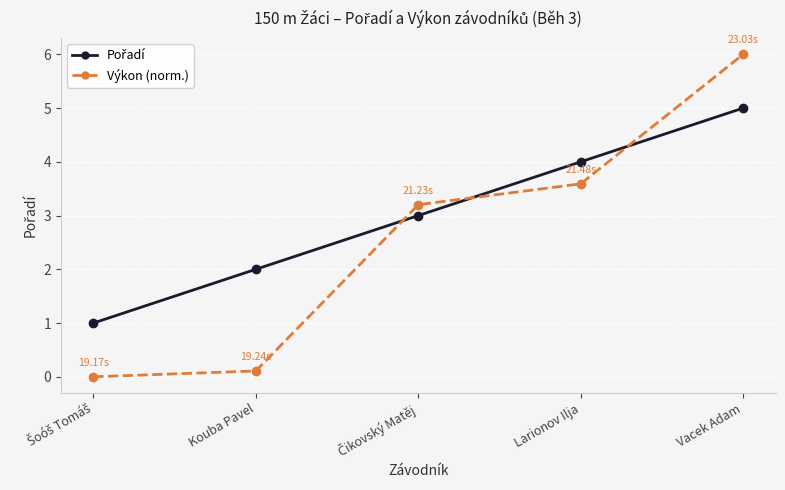

What is the total value across all series at Larionov Ilja?

7.6